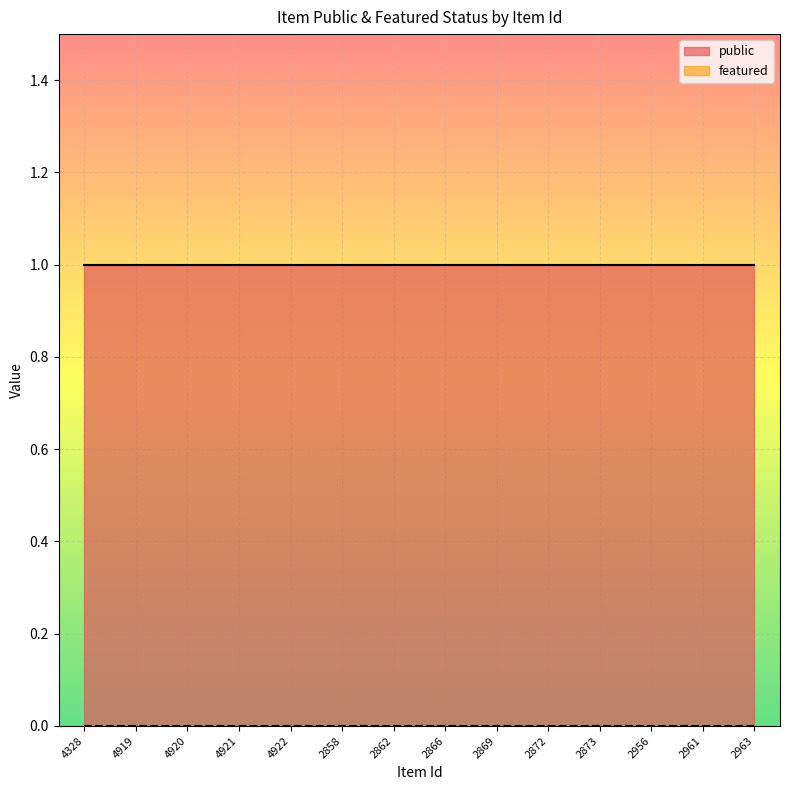

Reading left to right, list all the values displayed in this chart.

public: 4328=1	4919=1	4920=1	4921=1	4922=1	2858=1	2862=1	2866=1	2869=1	2872=1	2873=1	2956=1	2961=1	2963=1
featured: 4328=0	4919=0	4920=0	4921=0	4922=0	2858=0	2862=0	2866=0	2869=0	2872=0	2873=0	2956=0	2961=0	2963=0